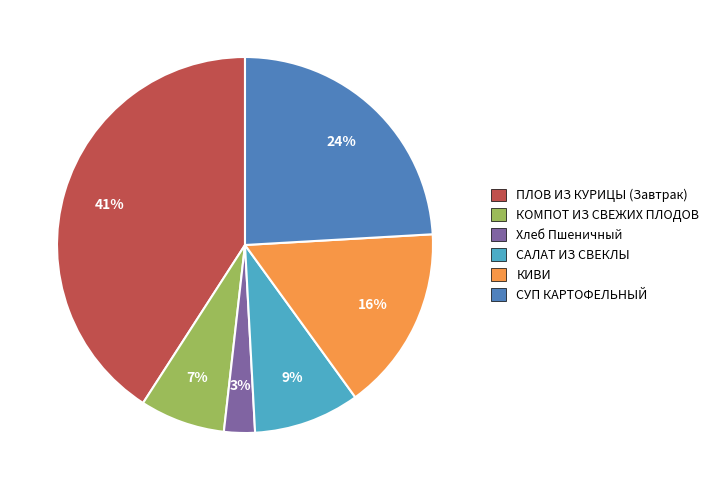

Between КОМПОТ ИЗ СВЕЖИХ ПЛОДОВ and САЛАТ ИЗ СВЕКЛЫ, which is larger?

САЛАТ ИЗ СВЕКЛЫ